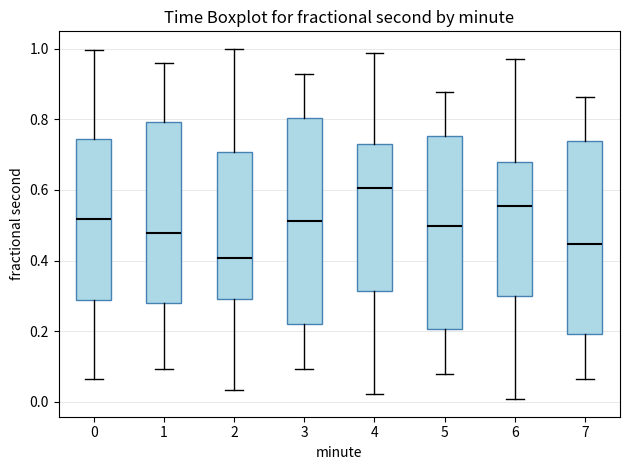

Comparing the boxes themselves (not the whiskers), which one is the tallest?

3